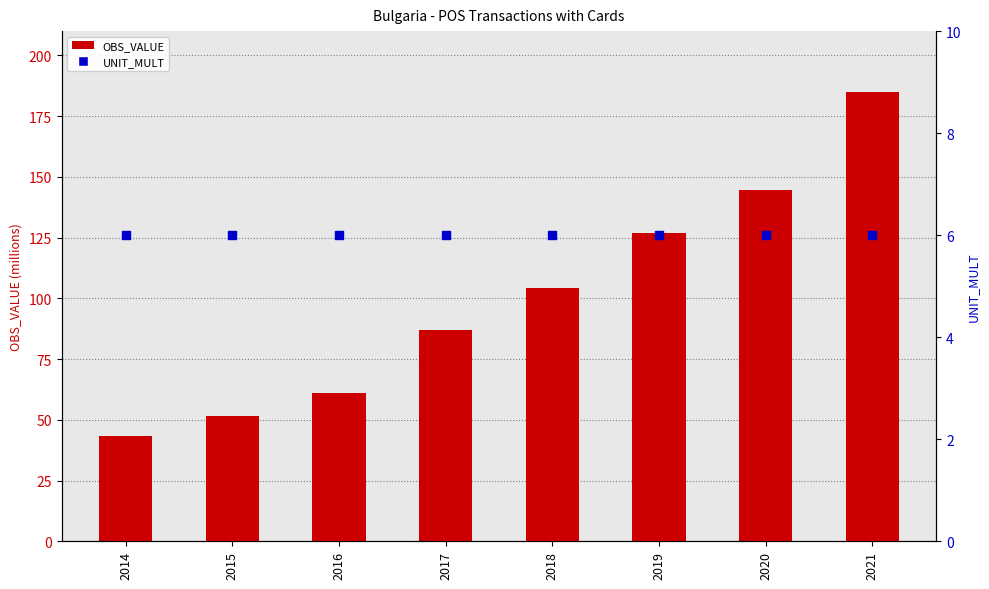

What are all the series names shown in the legend?

OBS_VALUE, UNIT_MULT